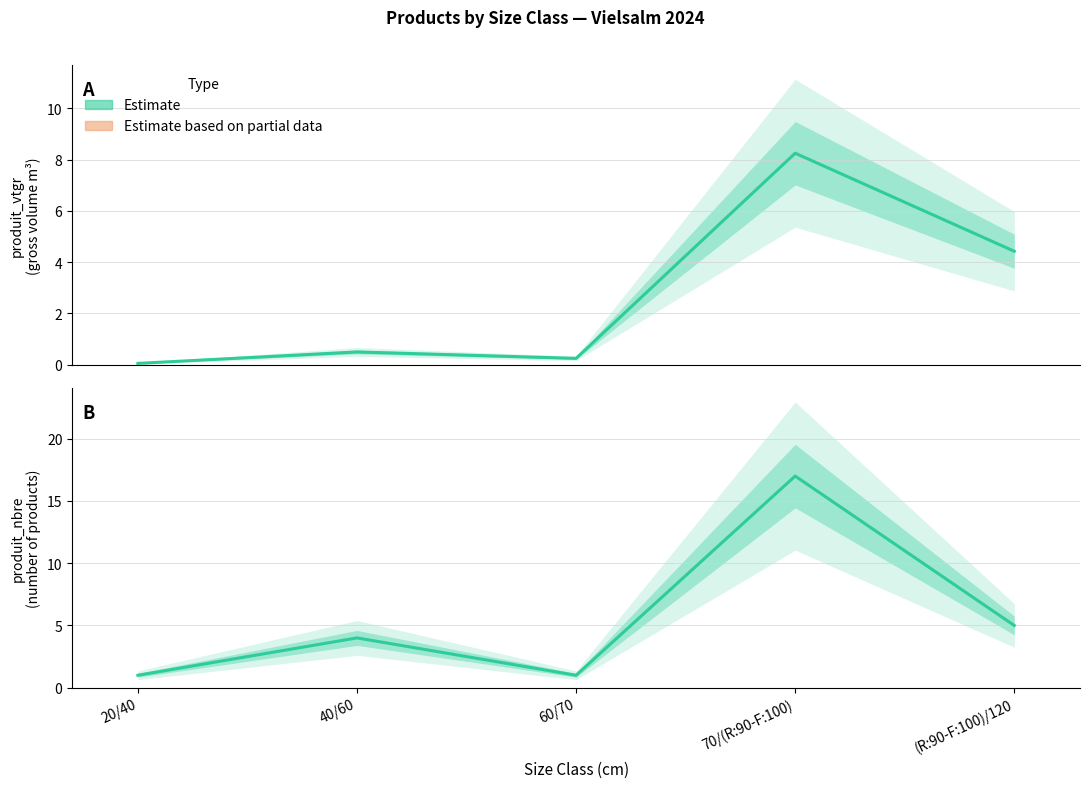

What is the approximate value of produit_vtgr at 60/70?

0.2